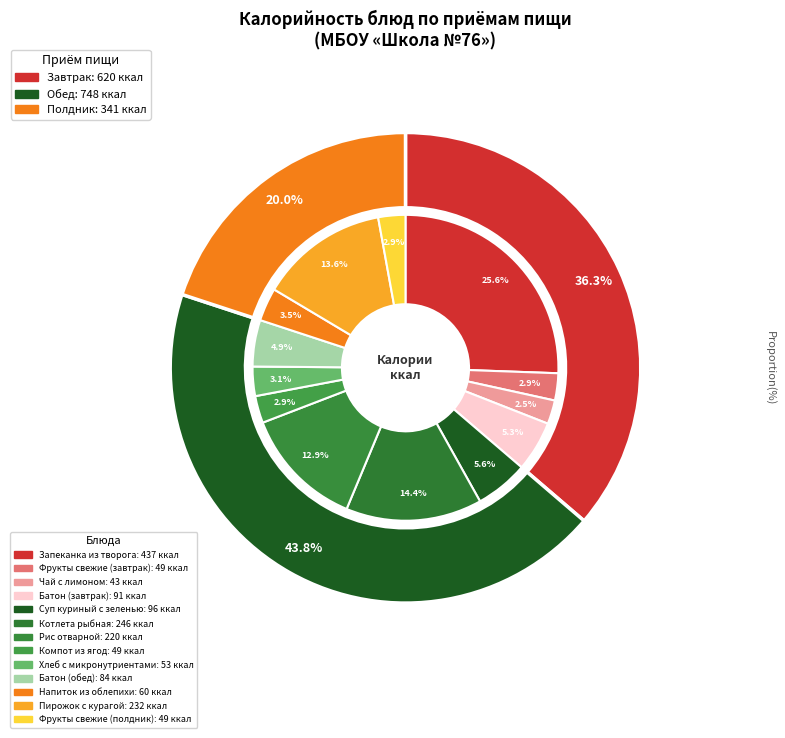

Between Котлета рыбная and Батон (завтрак), which is larger?

Котлета рыбная